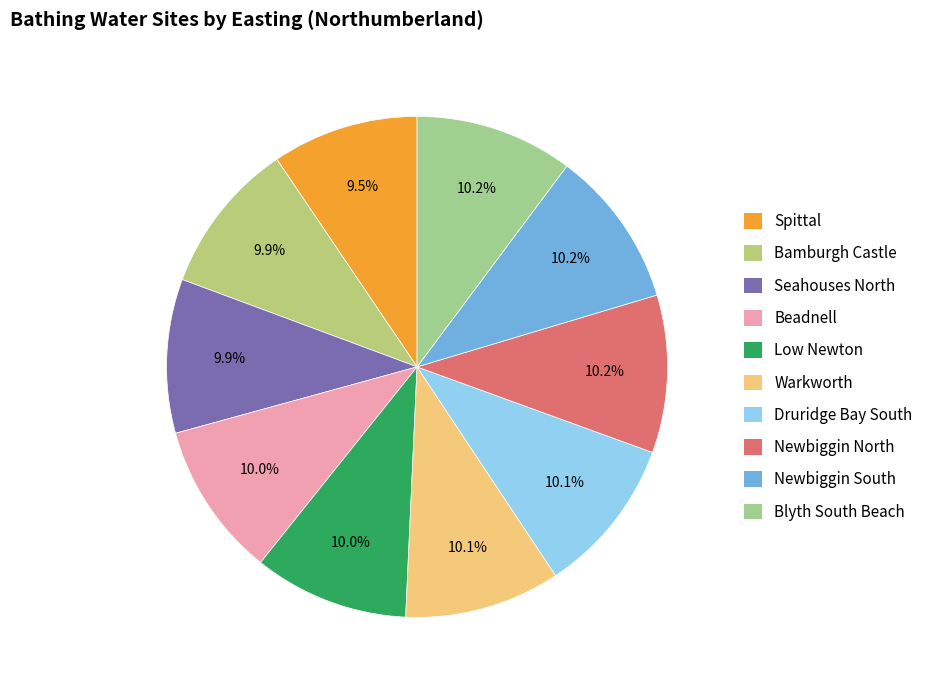

What percentage is NOT represented by Seahouses North?

90.1%